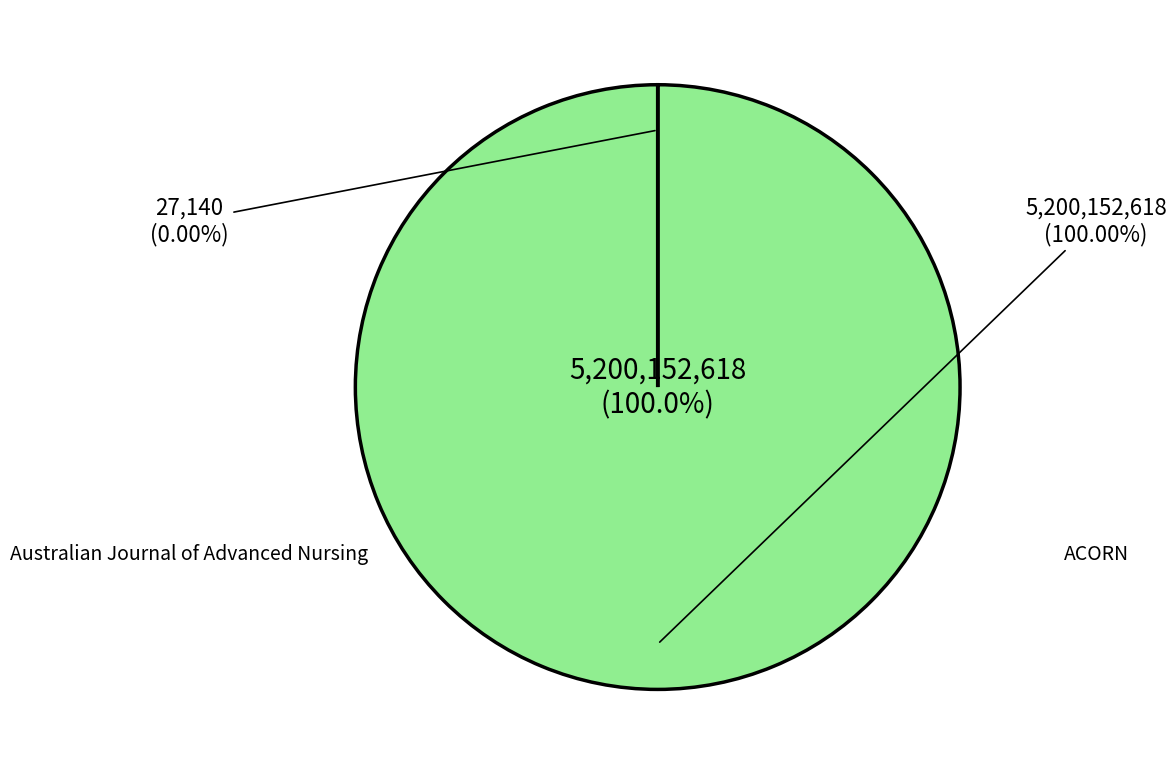

How many slices are in this pie chart?

2